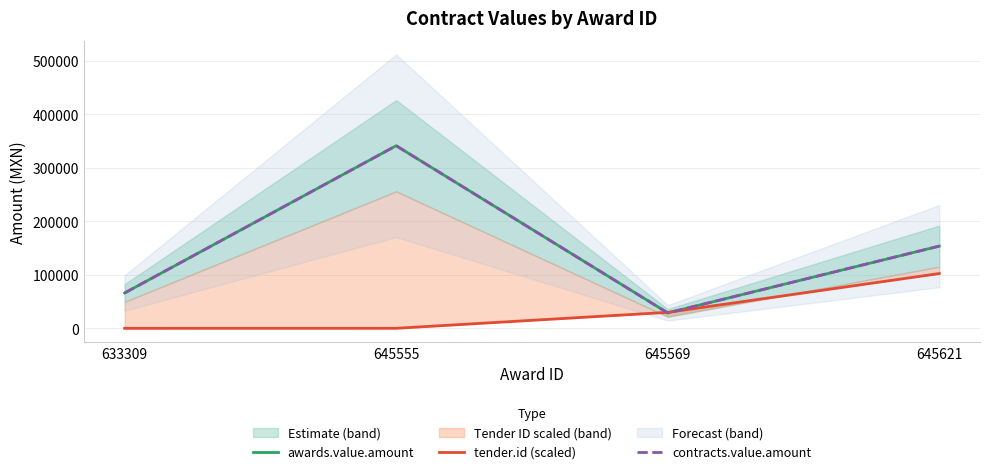

Reading left to right, transcribe all the data shown in this chart.

awards.value.amount: 66000.0	340910.5	28800.0	153475.0
tender.id (scaled): 0.0	48.8	29840.2	102273.1
contracts.value.amount: 66000.0	340910.5	28800.0	153475.0